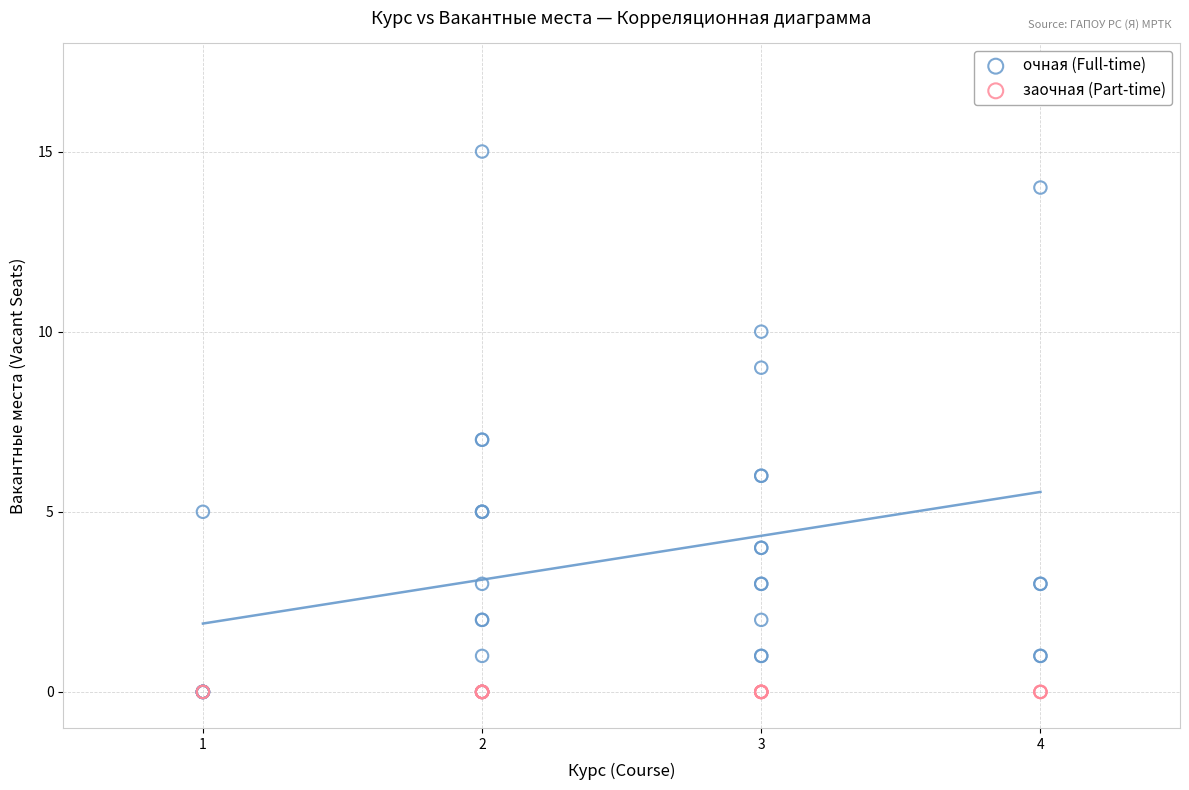

Which series reaches the maximum Y coordinate?

очная (Full-time)